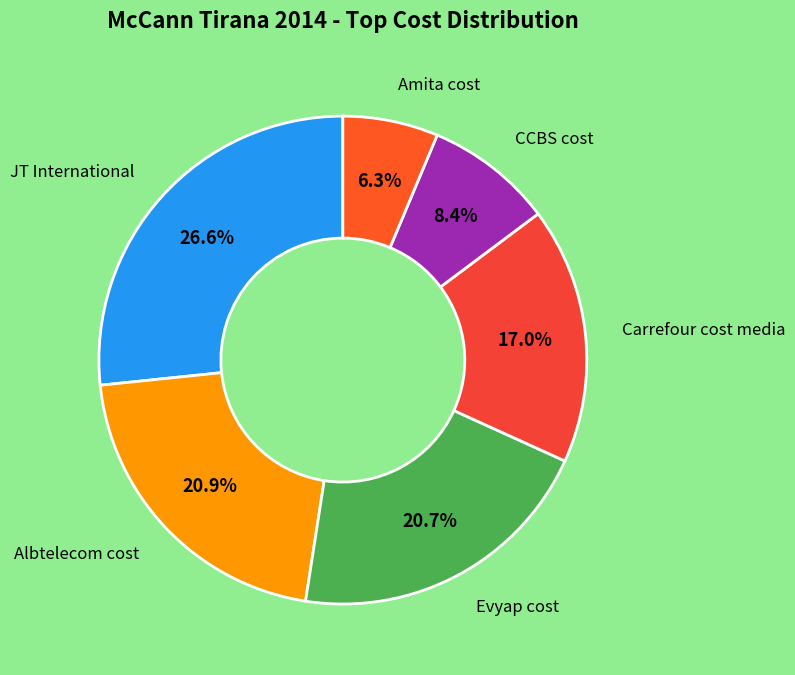

How many slices are in this pie chart?

6